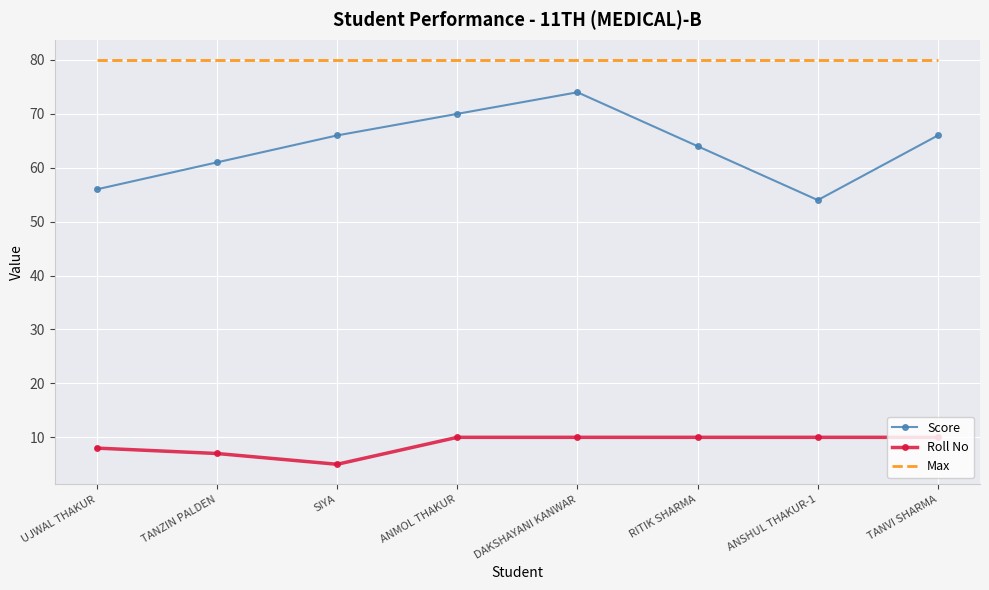

True or false: Max and Roll No intersect in this chart.

False